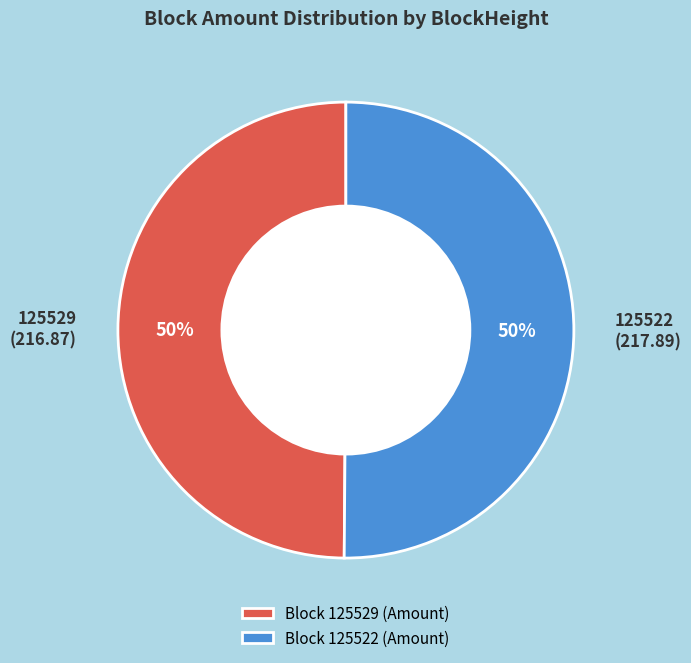

How many slices are in this pie chart?

2